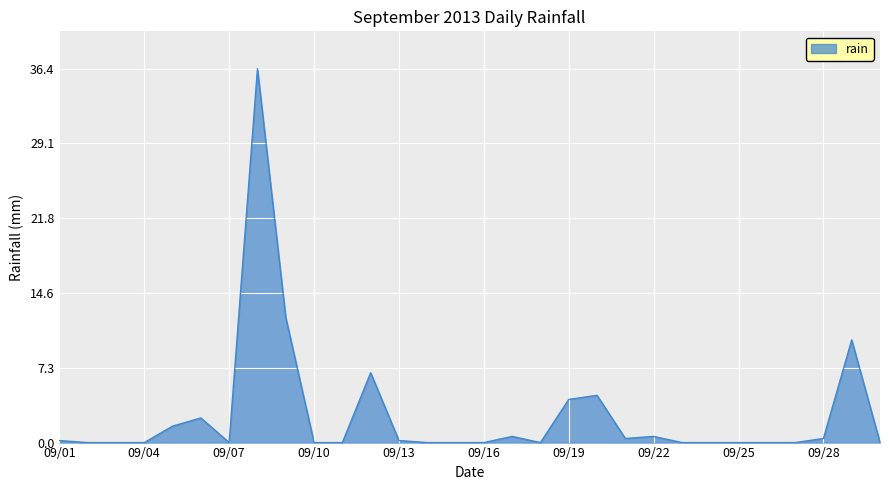

What is the average value?

2.7